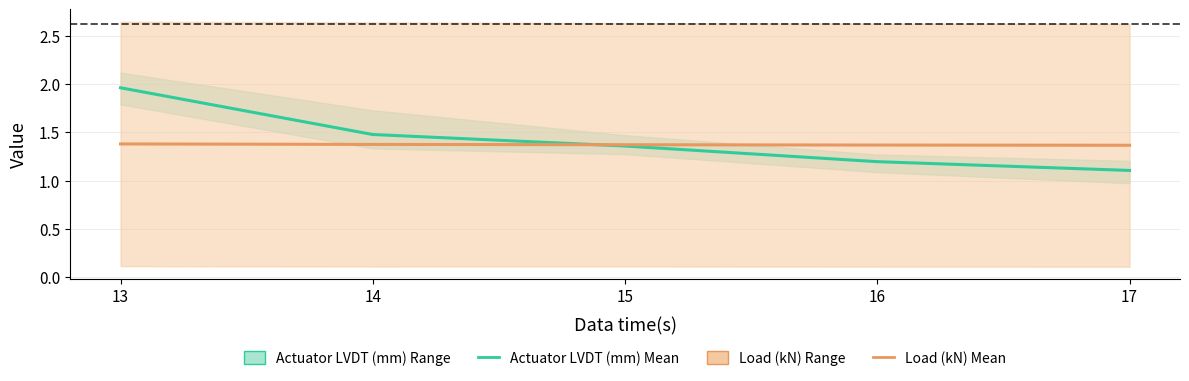

The Actuator LVDT (mm) Mean series shows 1.5 at 14. True or false?

True